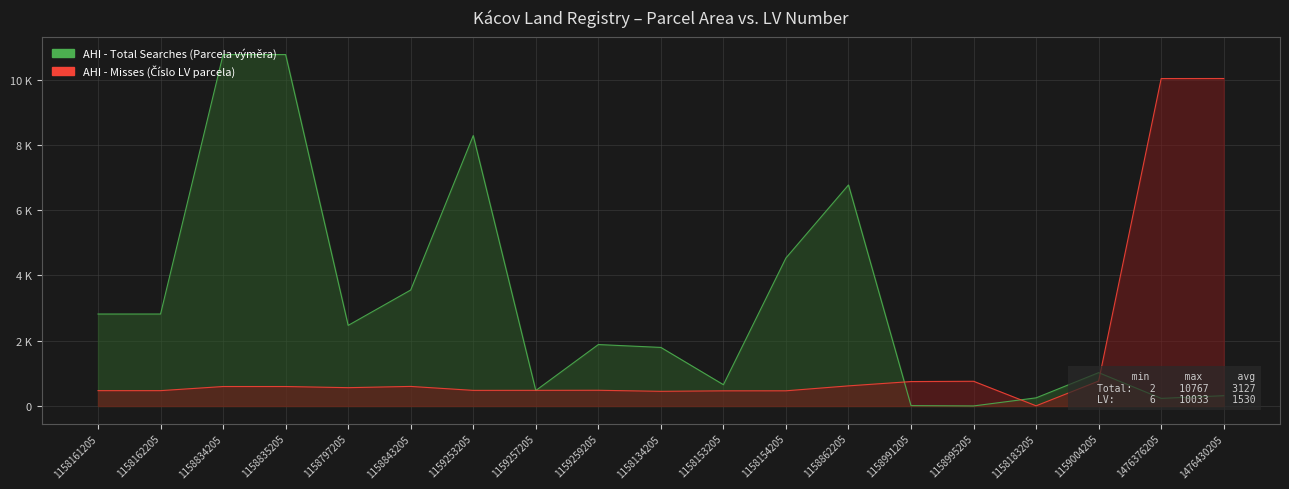

What is the maximum value for AHI - Total Searches (Parcela výměra)?

10767